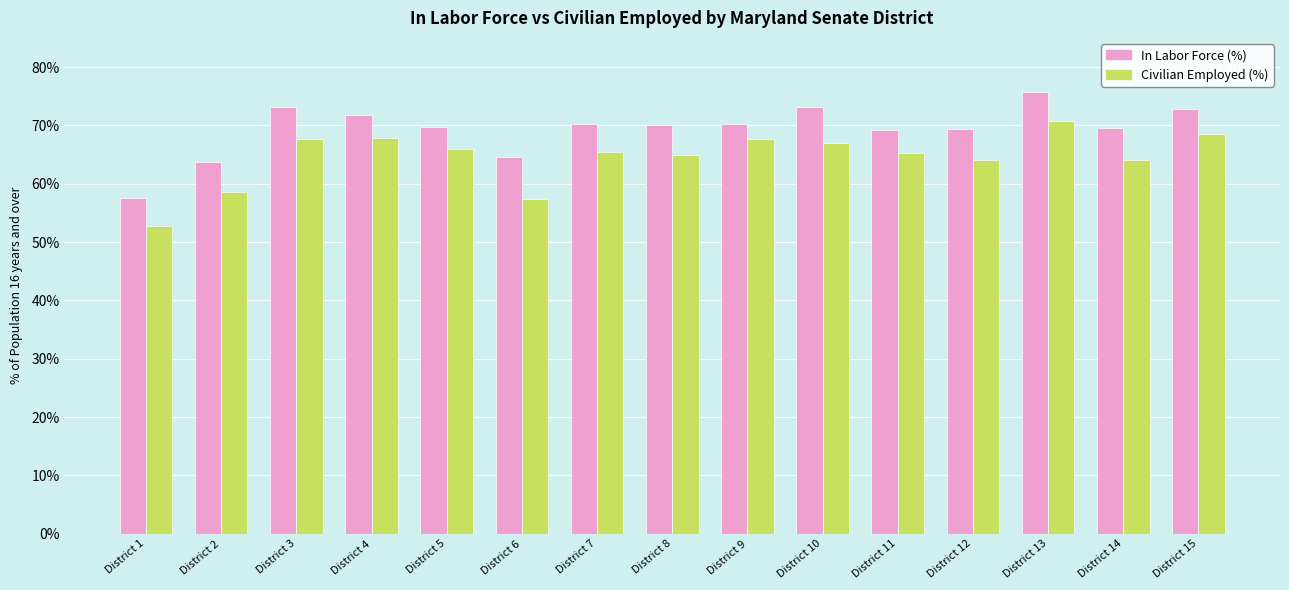

What are all the series names shown in the legend?

In Labor Force (%), Civilian Employed (%)